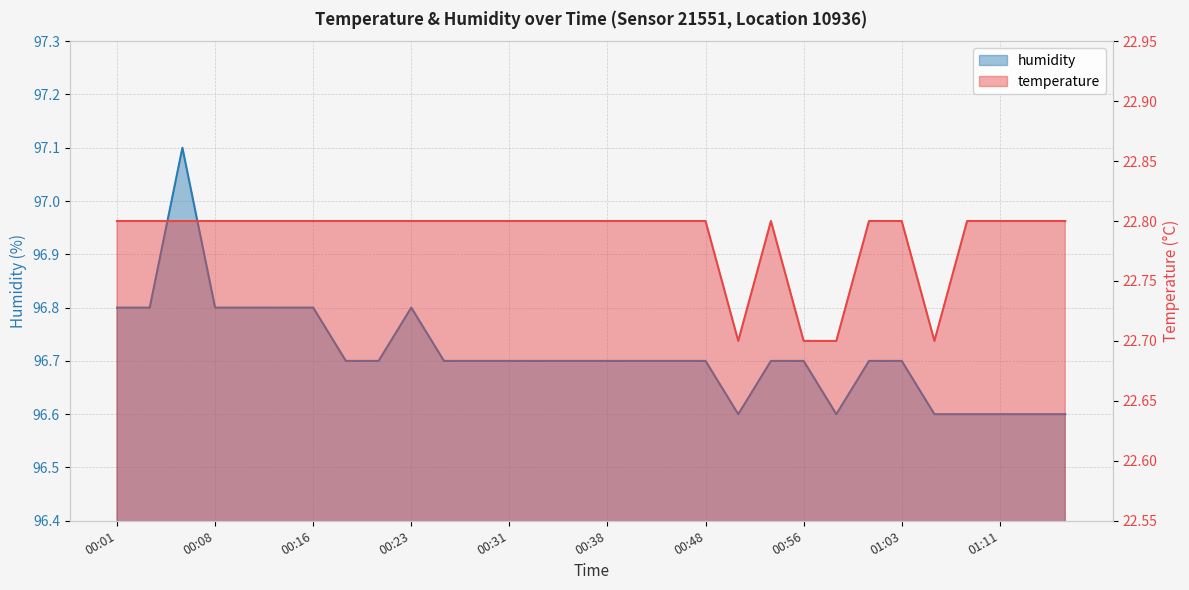

True or false: humidity and temperature intersect in this chart.

False